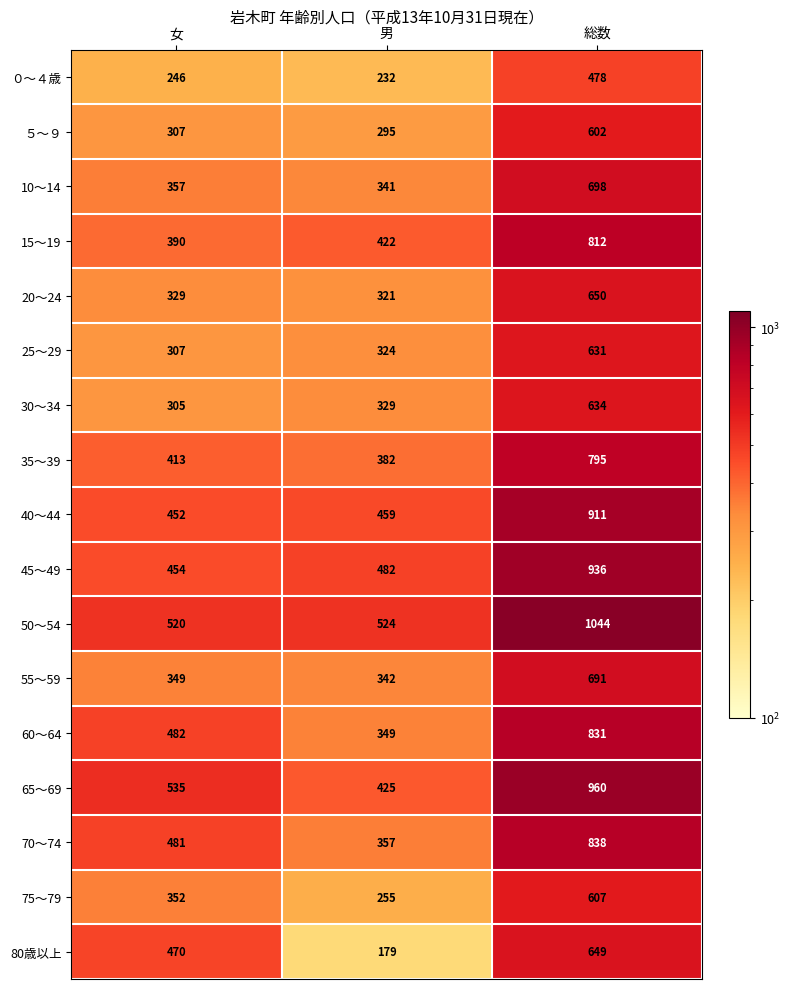

Which category has the lowest value in the 55～59 series?

男